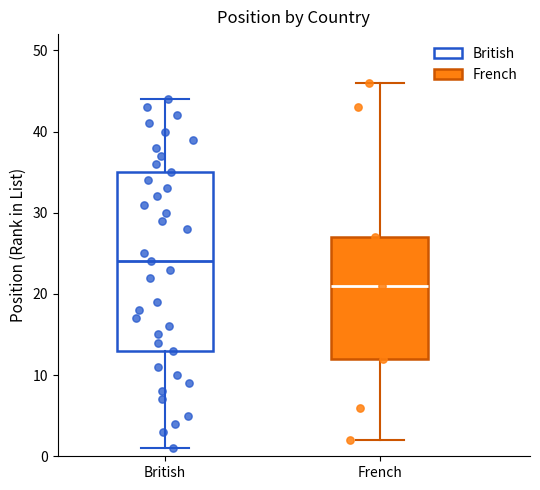

Reading left to right, read every box against the y-axis: the position of its median line, the range the box covers, and the ends of its whiskers. The values are not printed on the chart, so give them approximately, as read against the axis.

British: median 24, box 13 to 35, whiskers 1 to 44
French: median 21, box 12 to 27, whiskers 2 to 46